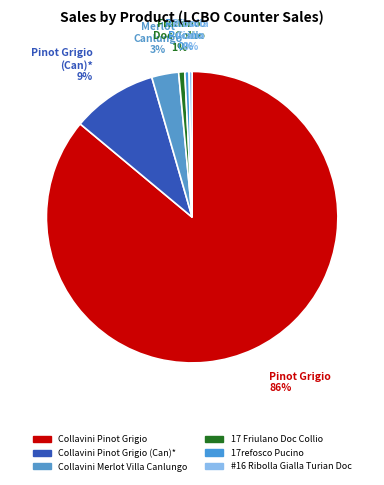

Is it true that Collavini Pinot Grigio (Can)* is 9% of the pie?

True